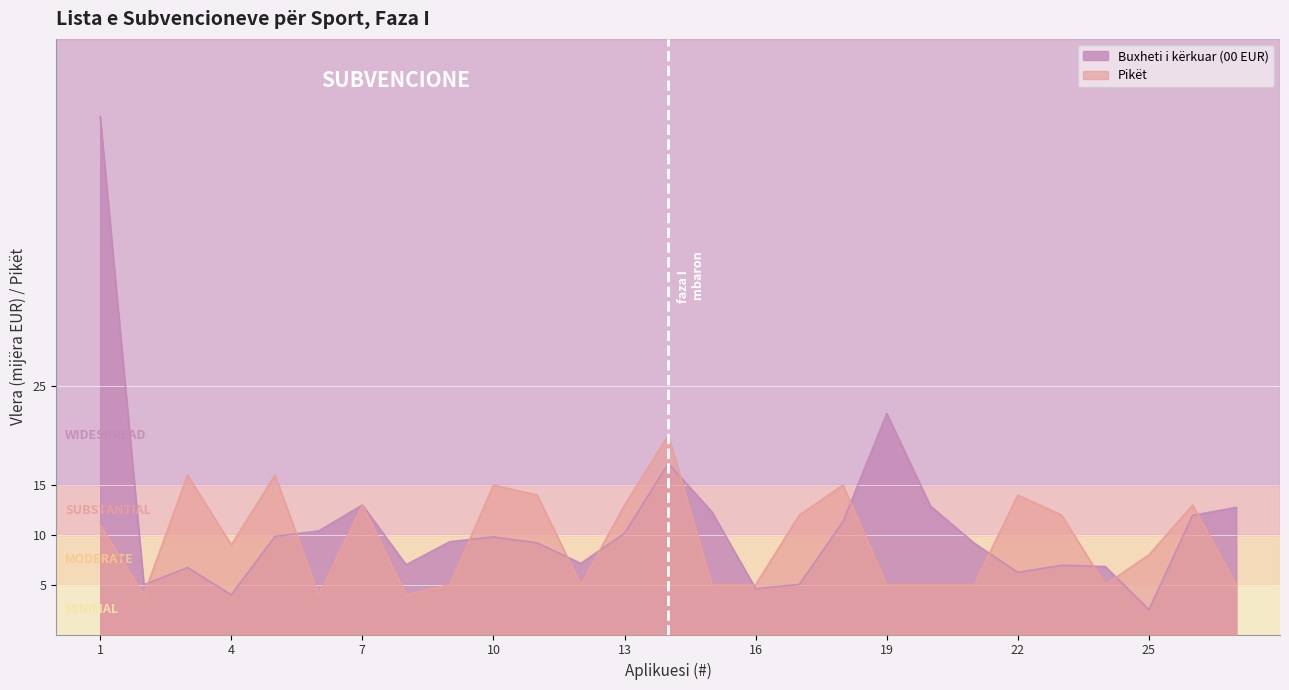

How many interior local valleys does the Pikët series have?

6